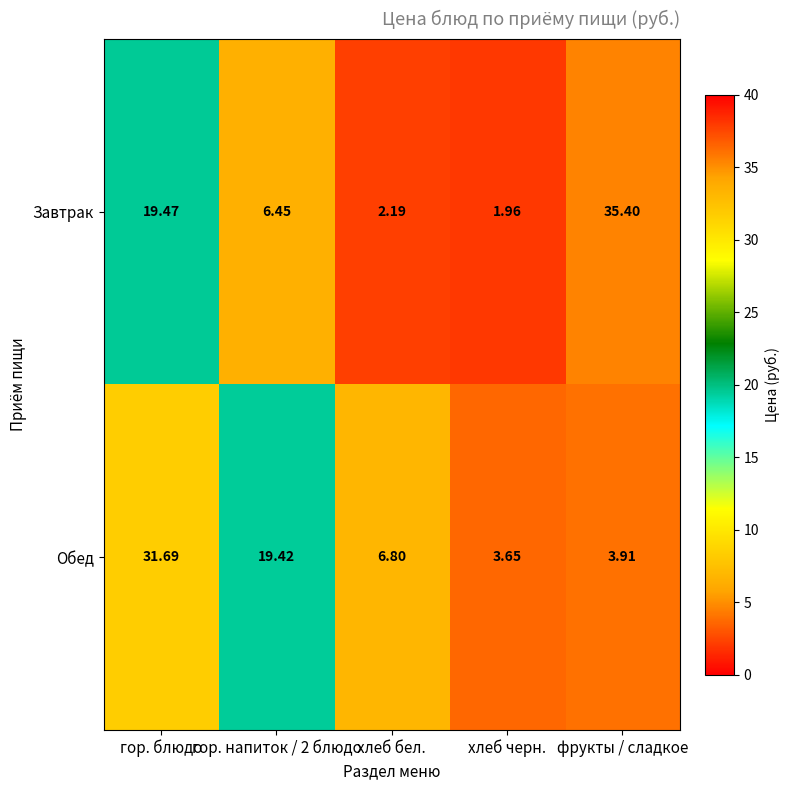

At which label does Обед first exceed 6?

гор. блюдо